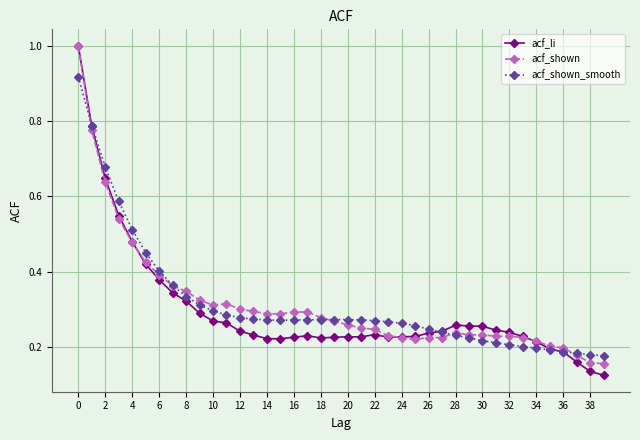

At how many categories does at least one series exceed 0?

40